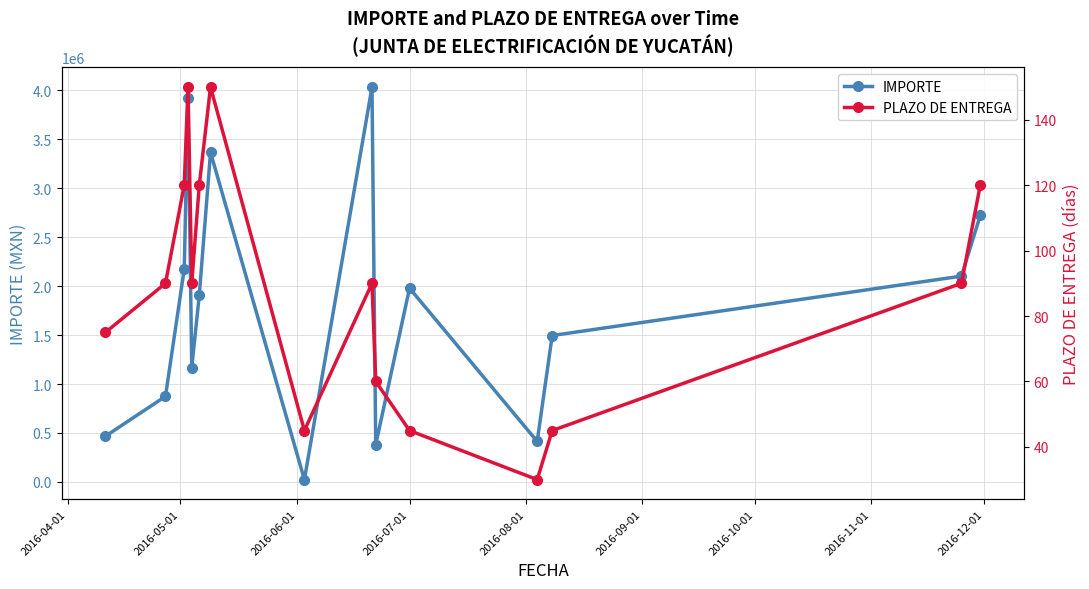

What is the value of the IMPORTE point at the 15th from the left?

2722616.6